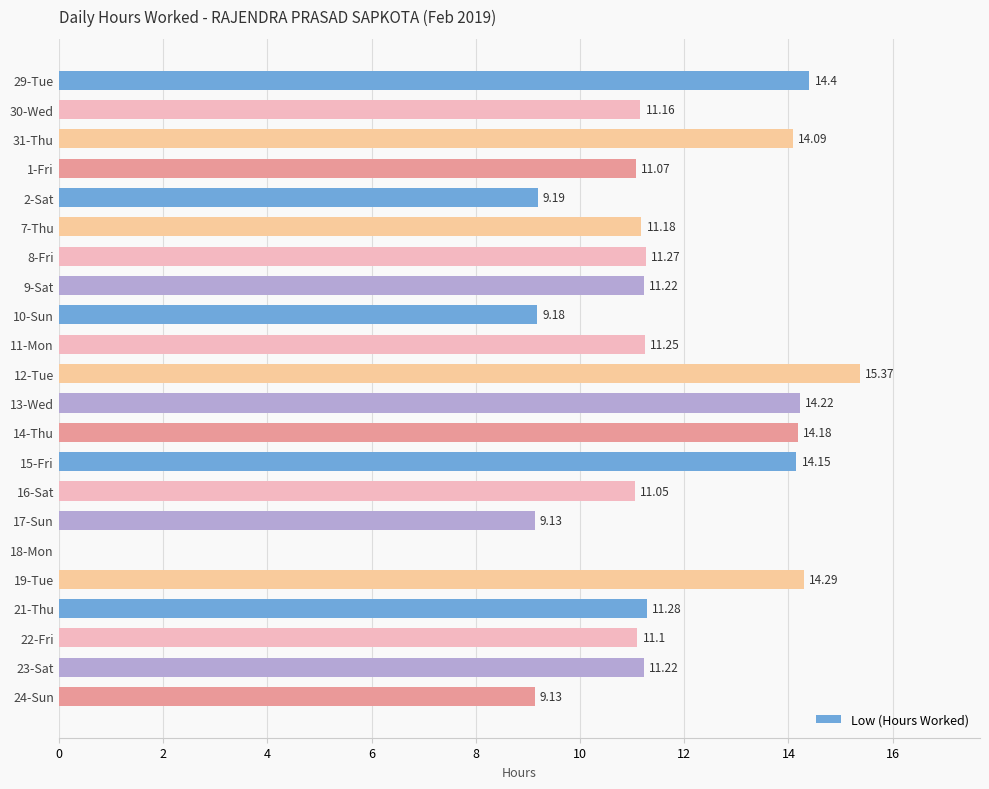

What is the sum of all values?

249.1